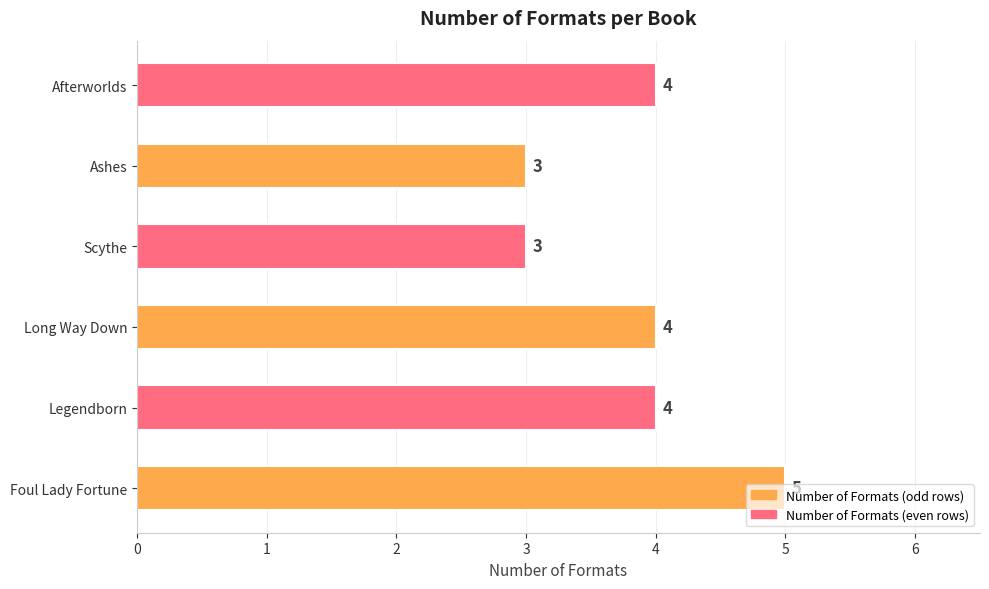

How many bars are there in total?

6